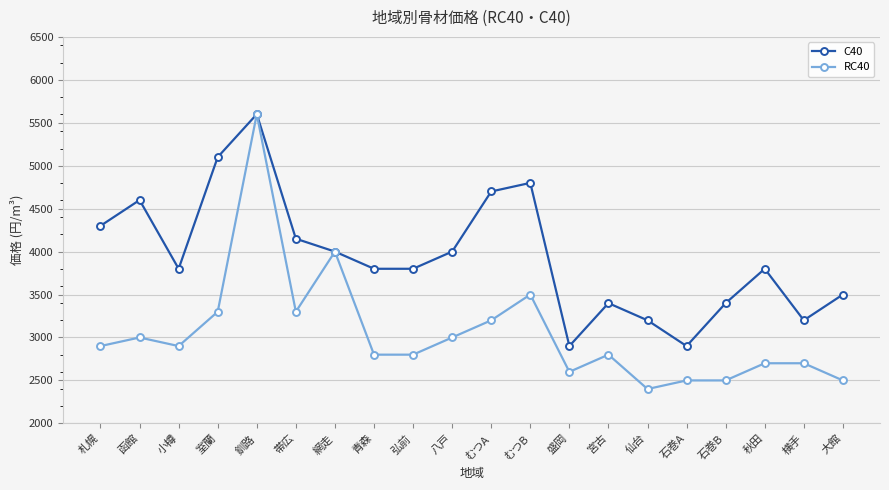

Where is RC40 nearest to the value 4000?

網走